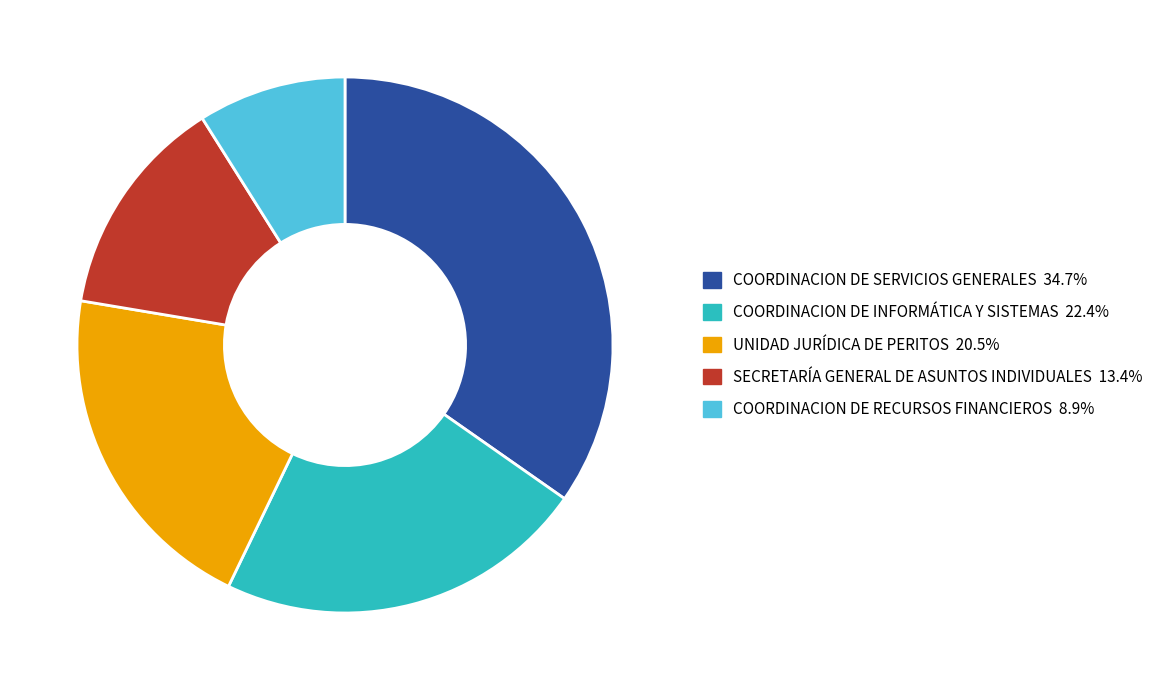

Is there any slice that represents more than half of the pie?

No